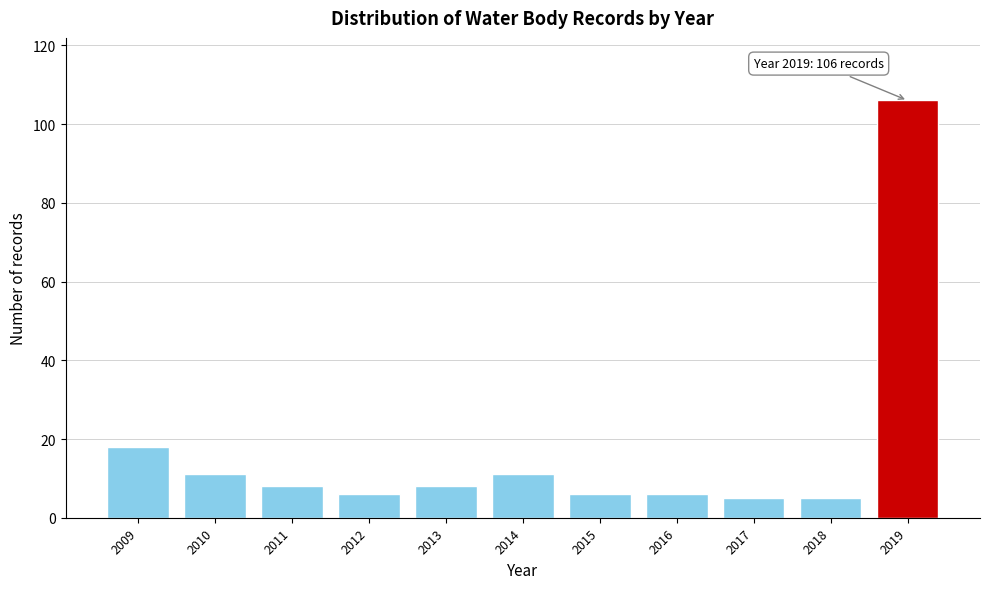

Reading left to right, what are all the values shown in this chart?

18	11	8	6	8	11	6	6	5	5	106